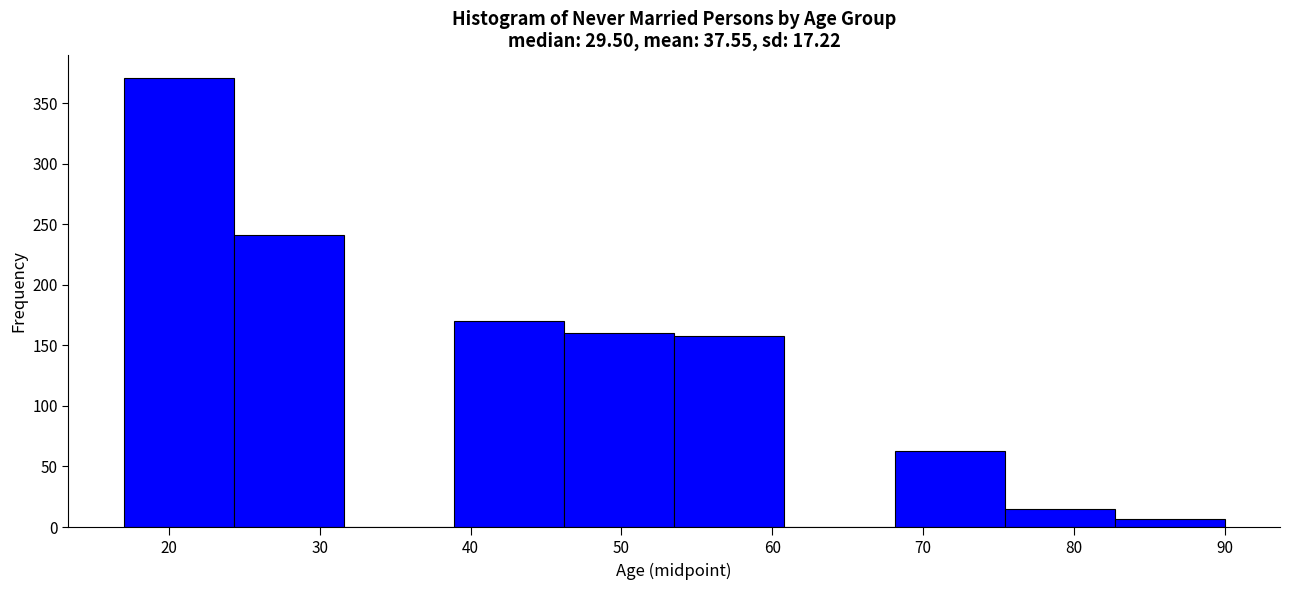

Which range on the x-axis has the tallest bar?

17.0 to 24.3